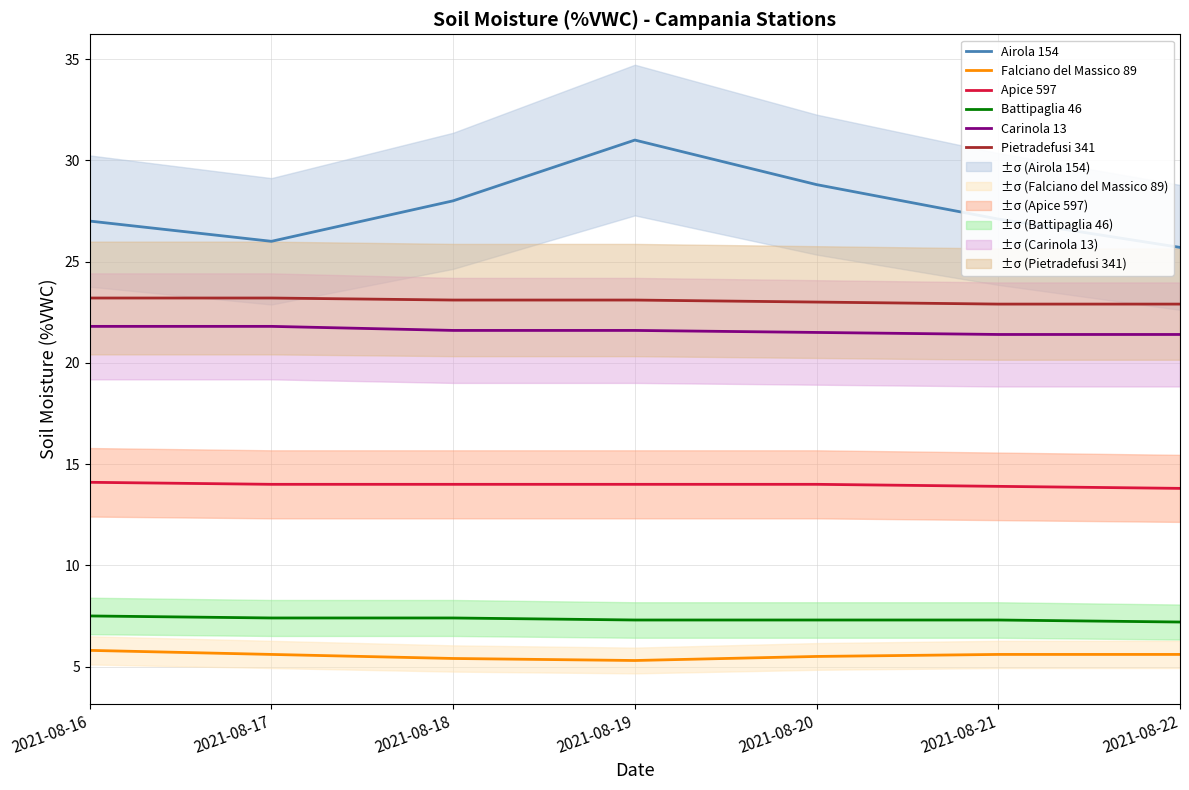

At which label does Pietradefusi 341 reach its peak?

2021-08-16